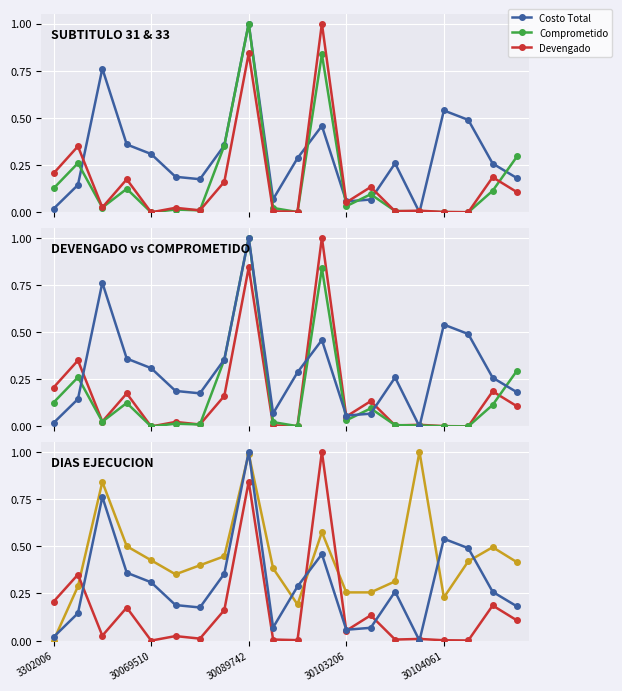

After their last crossing, which series has the higher values: Días Ejecución or Costo Total?

Días Ejecución